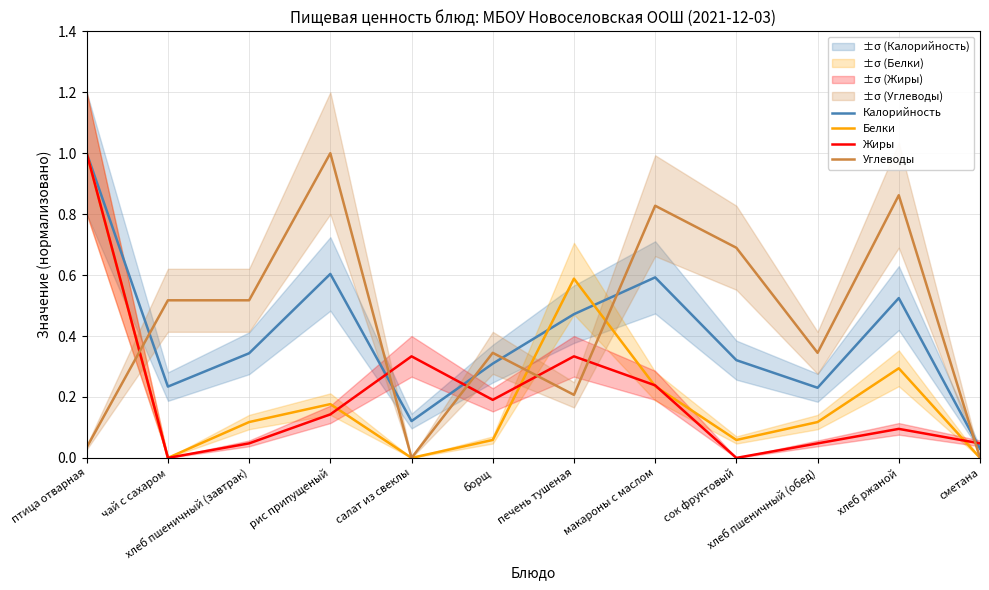

Reading left to right, what are all the values shown in this chart?

Калорийность: птица отварная=1.0	чай с сахаром=0.2	хлеб пшеничный (завтрак)=0.3	рис припущеный=0.6	салат из свеклы=0.1	борщ=0.3	печень тушеная=0.5	макароны с маслом=0.6	сок фруктовый=0.3	хлеб пшеничный (обед)=0.2	хлеб ржаной=0.5	сметана=0.0
Белки: птица отварная=1.0	чай с сахаром=0.0	хлеб пшеничный (завтрак)=0.1	рис припущеный=0.2	салат из свеклы=0.0	борщ=0.1	печень тушеная=0.6	макароны с маслом=0.2	сок фруктовый=0.1	хлеб пшеничный (обед)=0.1	хлеб ржаной=0.3	сметана=0.0
Жиры: птица отварная=1.0	чай с сахаром=0.0	хлеб пшеничный (завтрак)=0.0	рис припущеный=0.1	салат из свеклы=0.3	борщ=0.2	печень тушеная=0.3	макароны с маслом=0.2	сок фруктовый=0.0	хлеб пшеничный (обед)=0.0	хлеб ржаной=0.1	сметана=0.0
Углеводы: птица отварная=0.0	чай с сахаром=0.5	хлеб пшеничный (завтрак)=0.5	рис припущеный=1.0	салат из свеклы=0.0	борщ=0.3	печень тушеная=0.2	макароны с маслом=0.8	сок фруктовый=0.7	хлеб пшеничный (обед)=0.3	хлеб ржаной=0.9	сметана=0.0